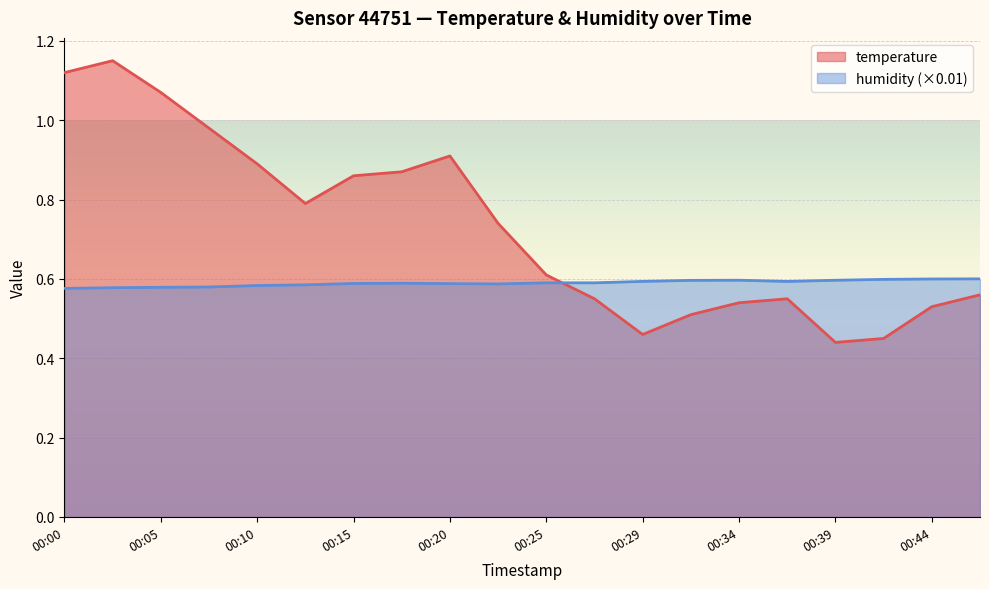

True or false: humidity has a value of 0.6 at 00:47.

True